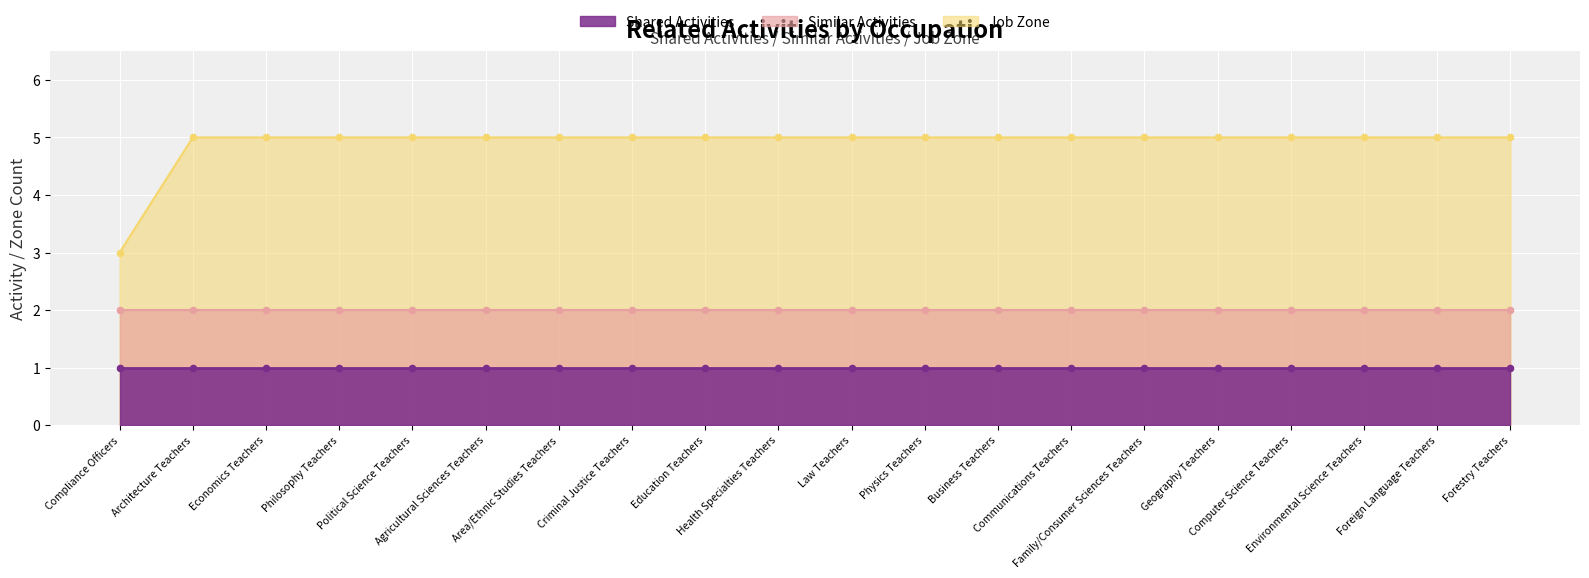

Which series has the widest spread of Y values?

Job Zone